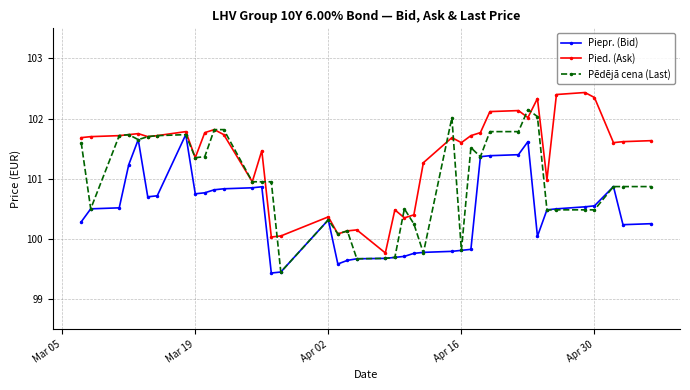

True or false: Pēdējā cena (Last) and Piepr. (Bid) intersect in this chart.

True